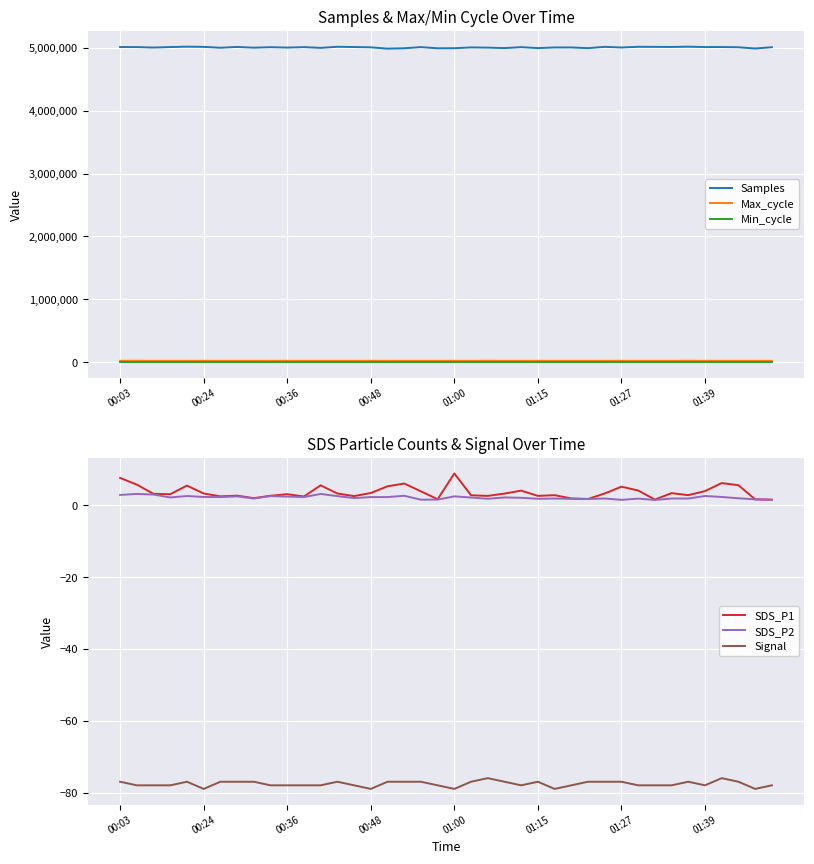

Which series has the largest total across all categories?

Samples